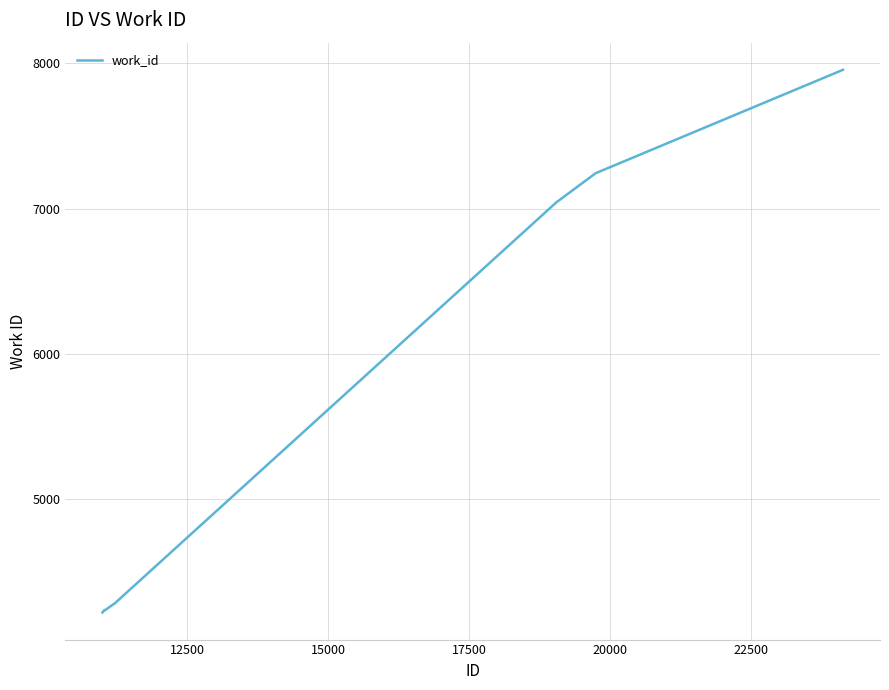

What is the greatest value displayed?

7954